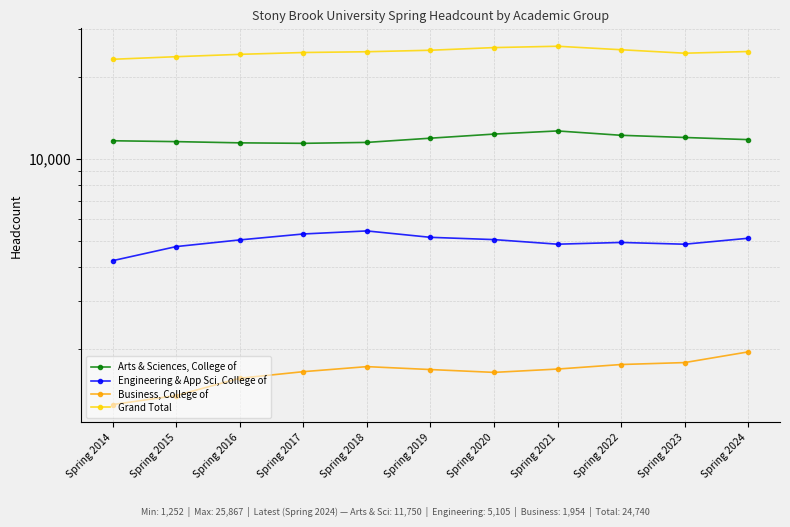

Reading left to right, transcribe all the data shown in this chart.

Arts & Sciences, College of: 11637	11552	11434	11387	11476	11893	12312	12644	12187	11964	11750
Engineering & App Sci, College of: 4224	4758	5034	5293	5431	5145	5047	4855	4927	4854	5105
Business, College of: 1252	1351	1564	1653	1725	1683	1643	1690	1756	1785	1954
Grand Total: 23168	23682	24157	24534	24693	25007	25576	25867	25115	24389	24740